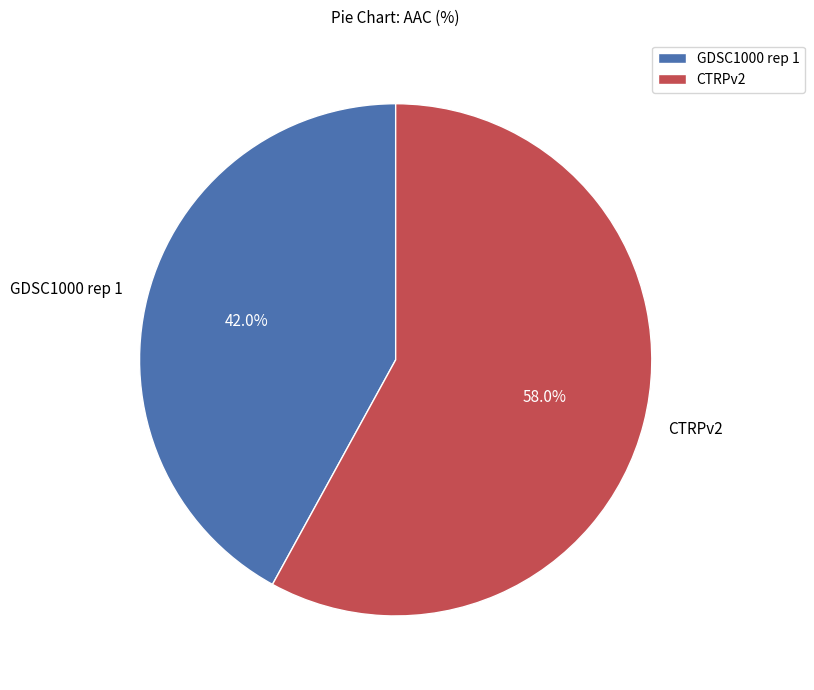

What is the ratio of the value at GDSC1000 rep 1 to the value at CTRPv2?

0.7